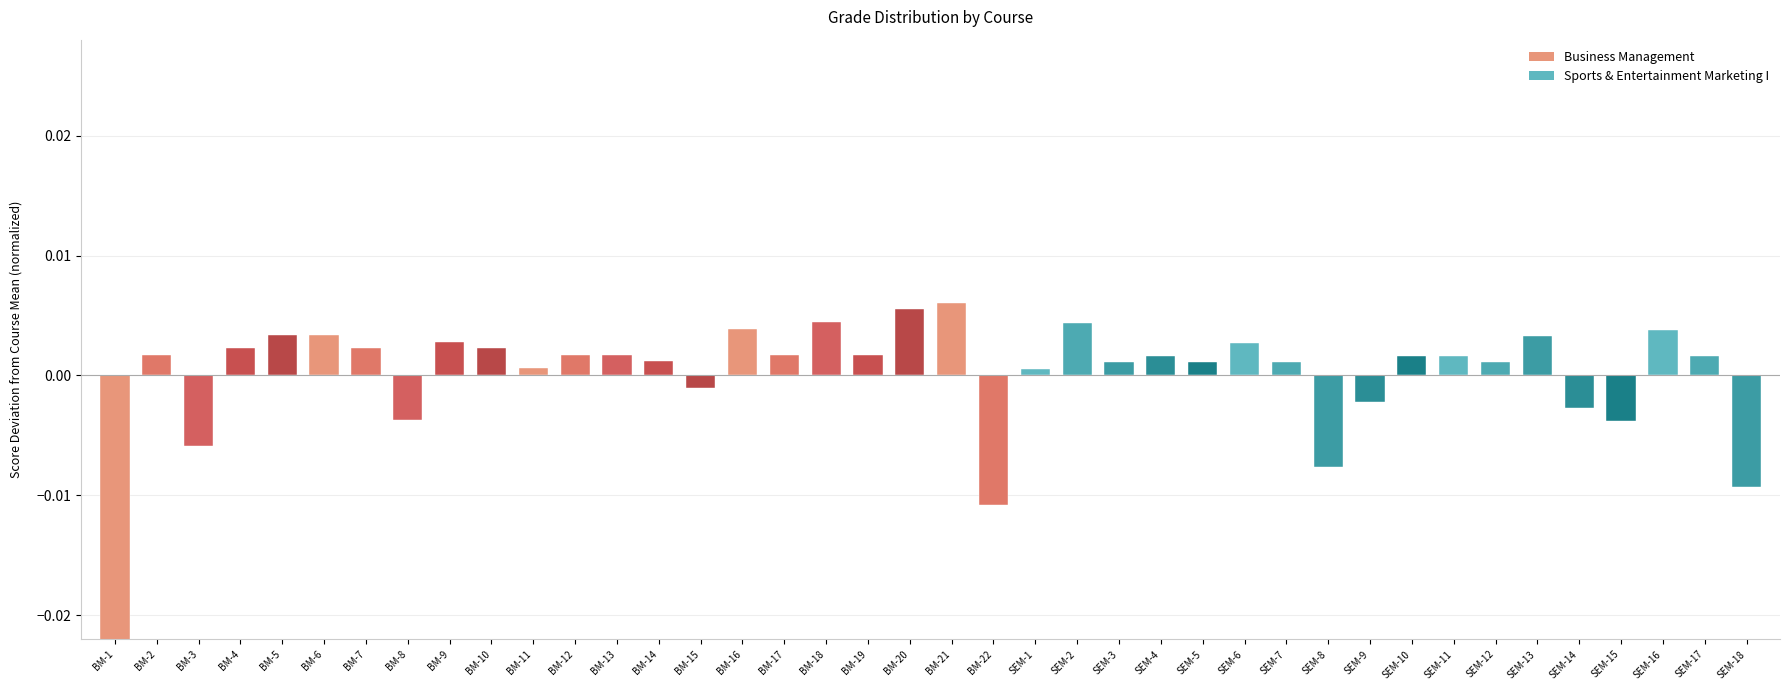

The value at SEM-10 is 0.0. True or false?

True